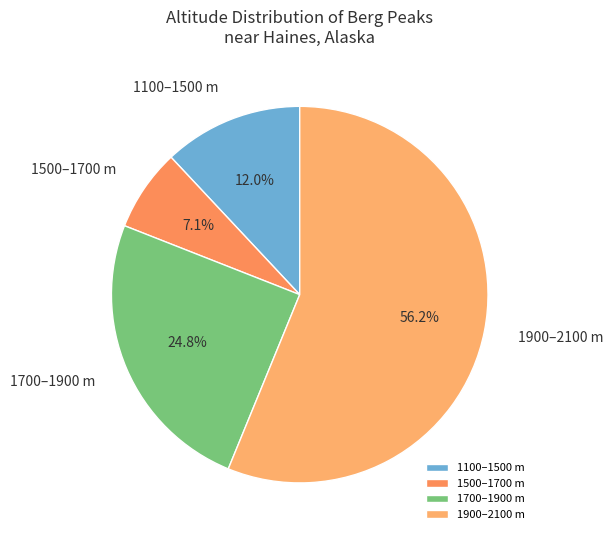

Which category has the biggest portion of the pie?

1900–2100 m